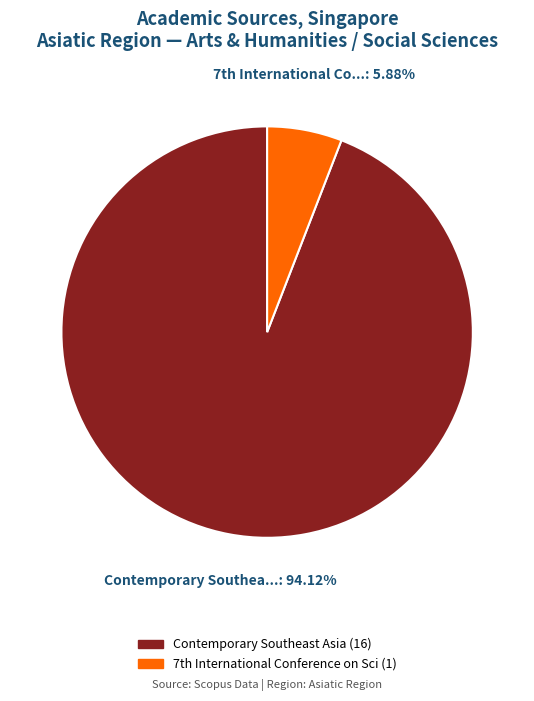

Is there a majority slice in this chart?

Yes